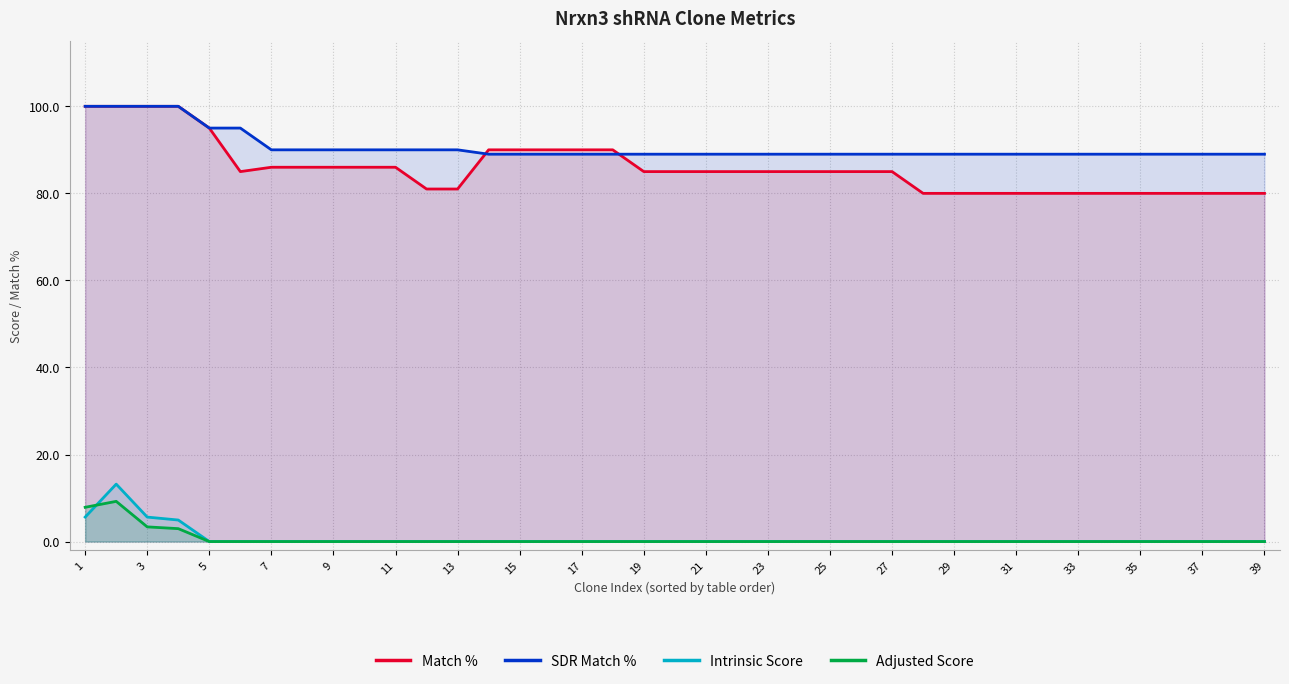

True or false: SDR Match % and Adjusted Score intersect in this chart.

False